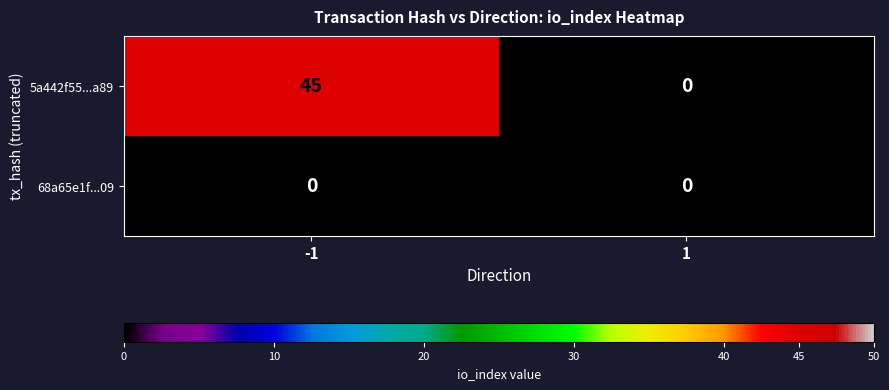

Which series has the largest range (max minus min)?

5a442f55...a89